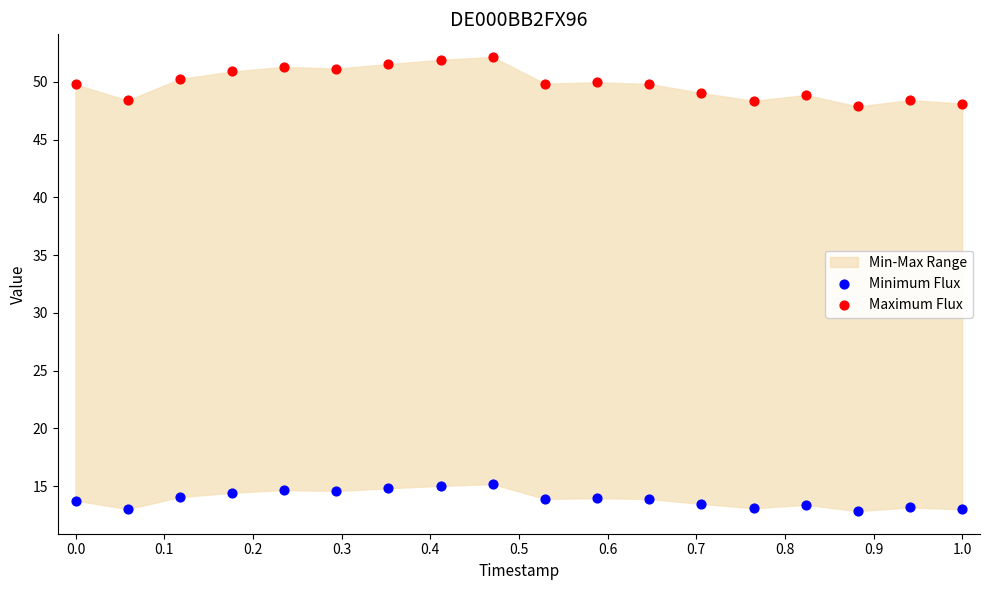

Across all data points, what is the range of X values (max minus min)?

1.0